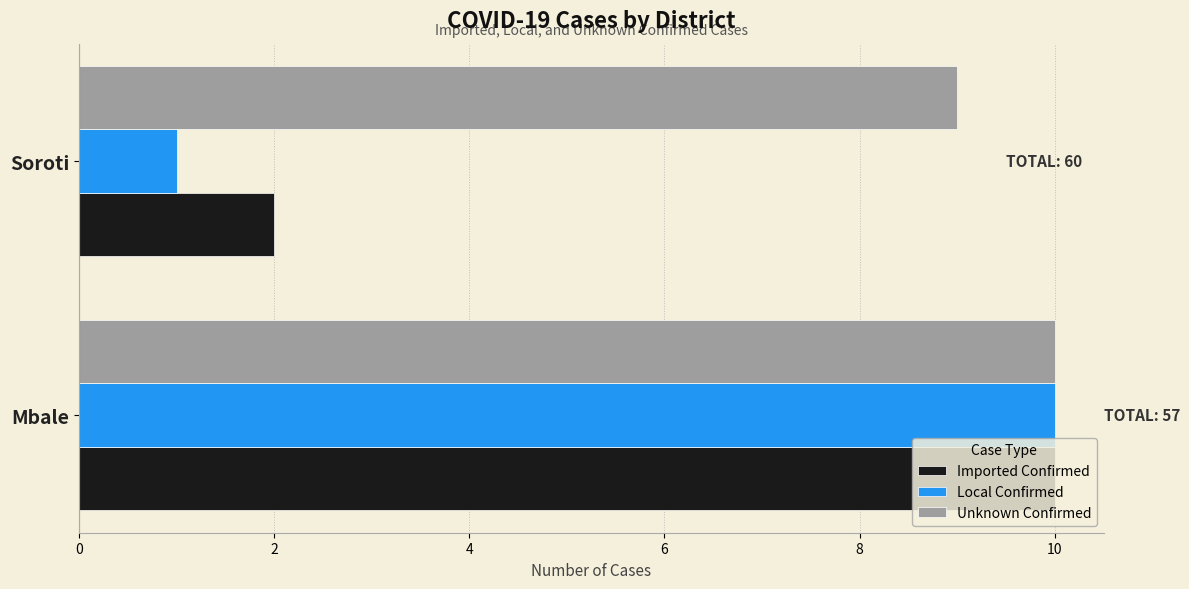

Which series has the widest spread of values?

Local Confirmed